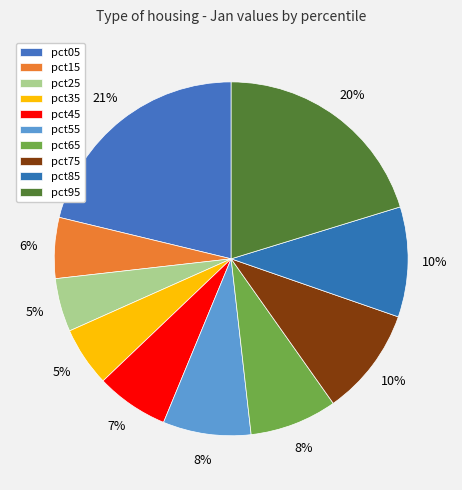

To the nearest percent, what is the combined percentage of pct05 and pct15?

27%